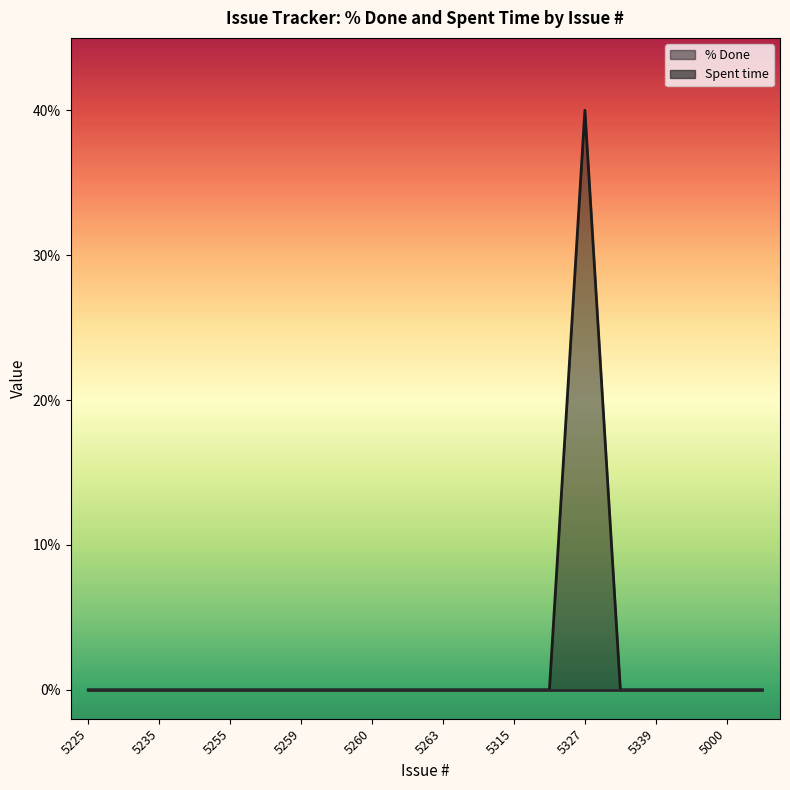

What is the label of the 14th point from the left?

5321